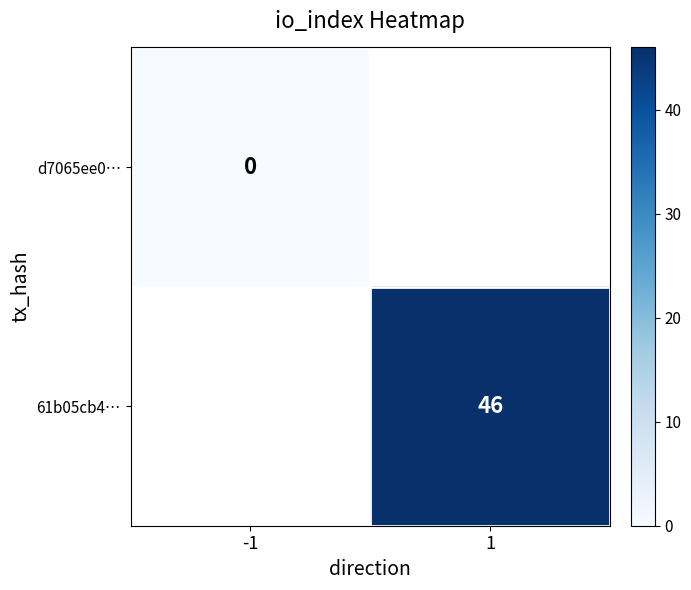

Is it true that 61b05cb4… equals 46 at 1?

True